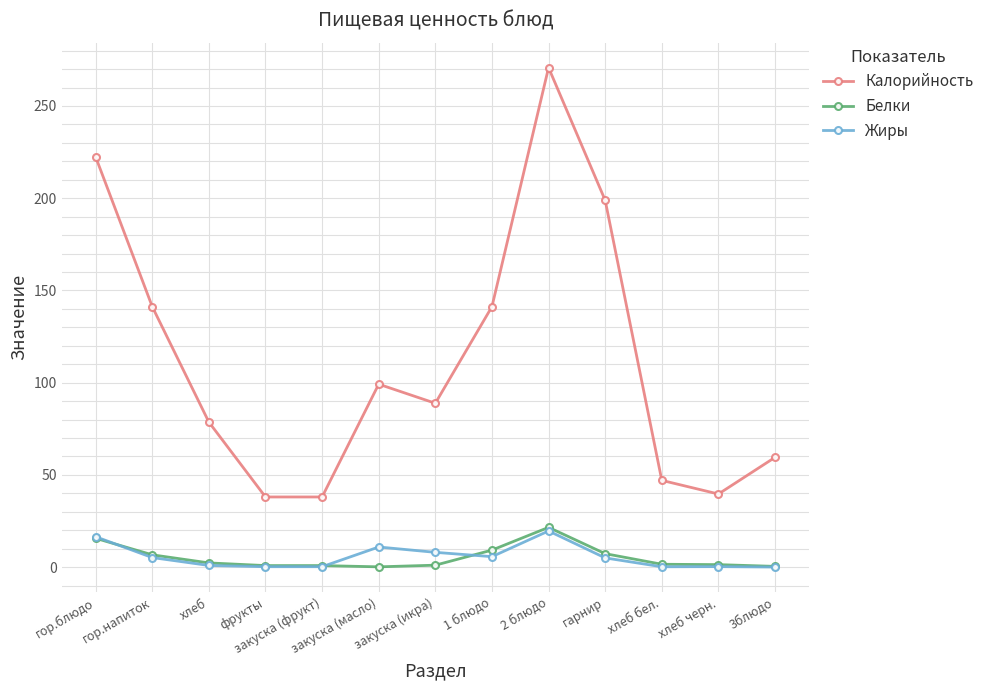

What position from the right is гор.блюдо?

13